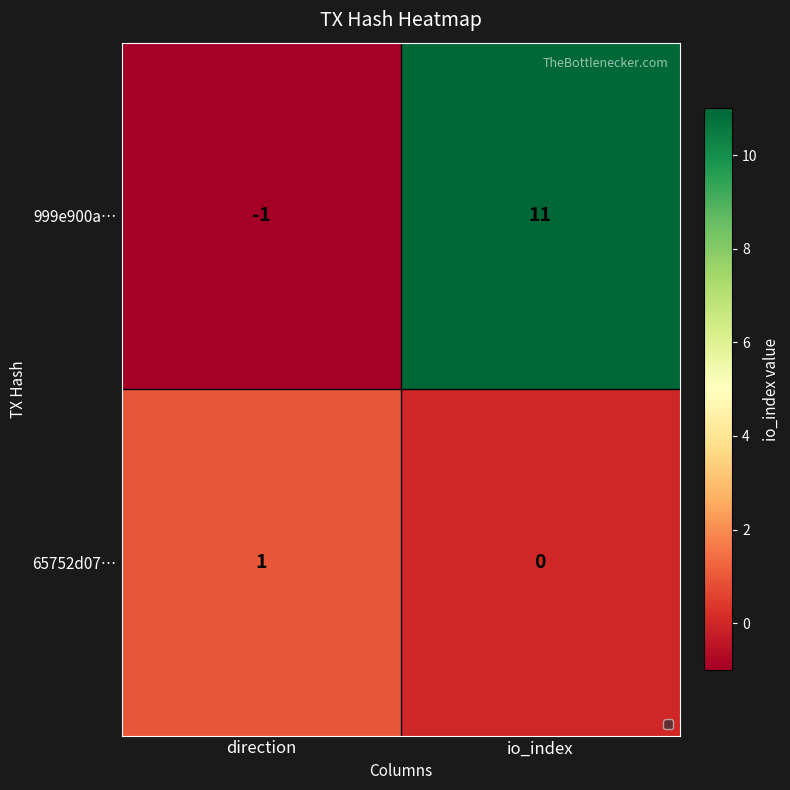

Where is 65752d07… nearest to the value 0?

io_index